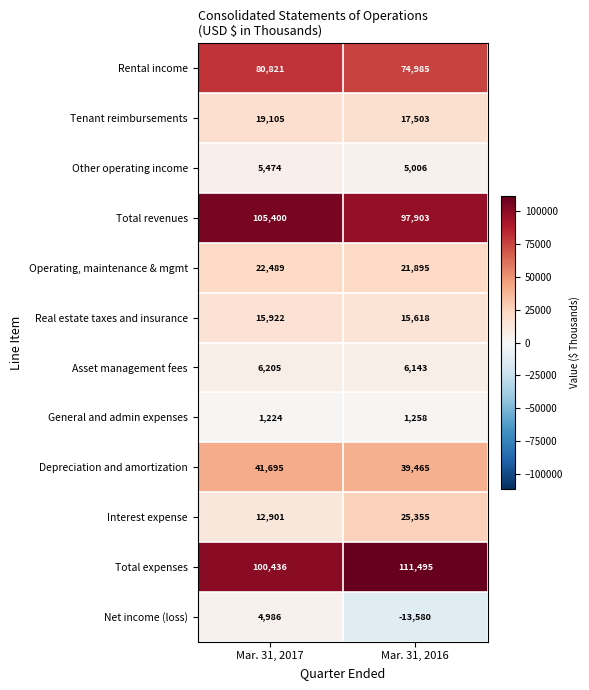

Read the Other operating income value at Mar. 31, 2016.

5006